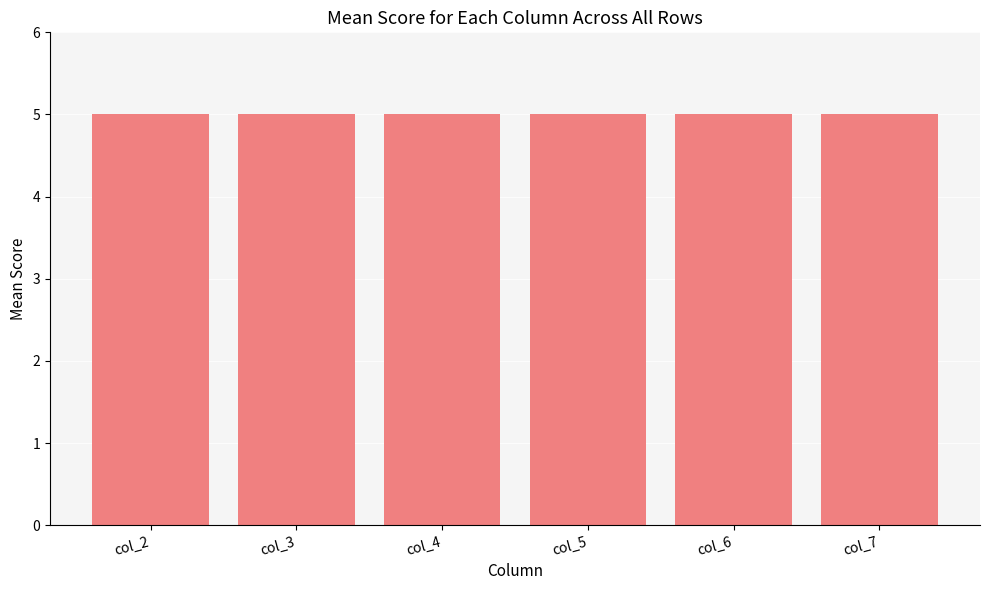

What is the ratio of the value at col_4 to the value at col_7?

1.0